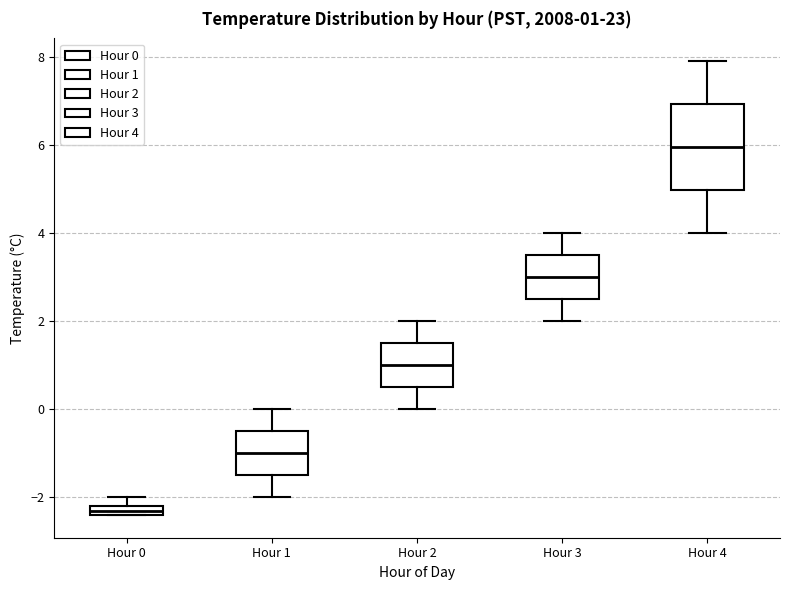

Which box has the lowest median line?

Hour 0